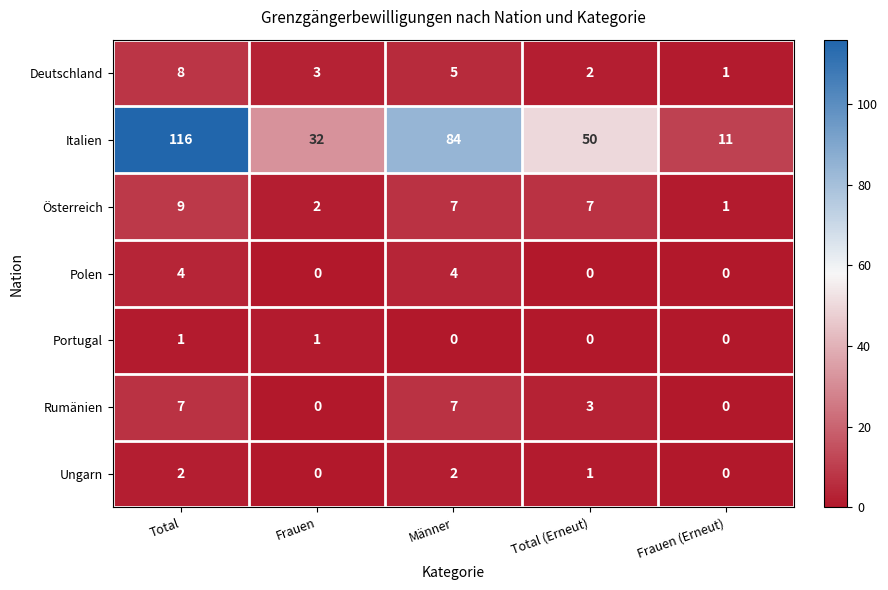

How many Deutschland values are between 2 and 5?

3